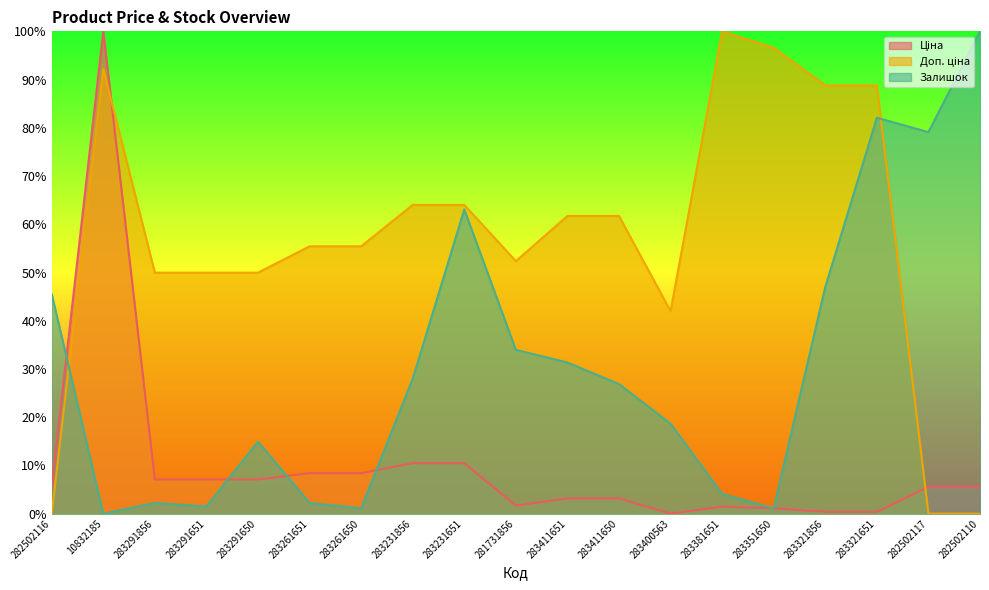

List the labels in order of Доп. ціна value, smallest first.

282502116, 282502117, 282502110, 283400563, 283291856, 283291651, 283291650, 281731856, 283261651, 283261650, 283411651, 283411650, 283231856, 283231651, 283321856, 283321651, 10832185, 283351650, 283381651